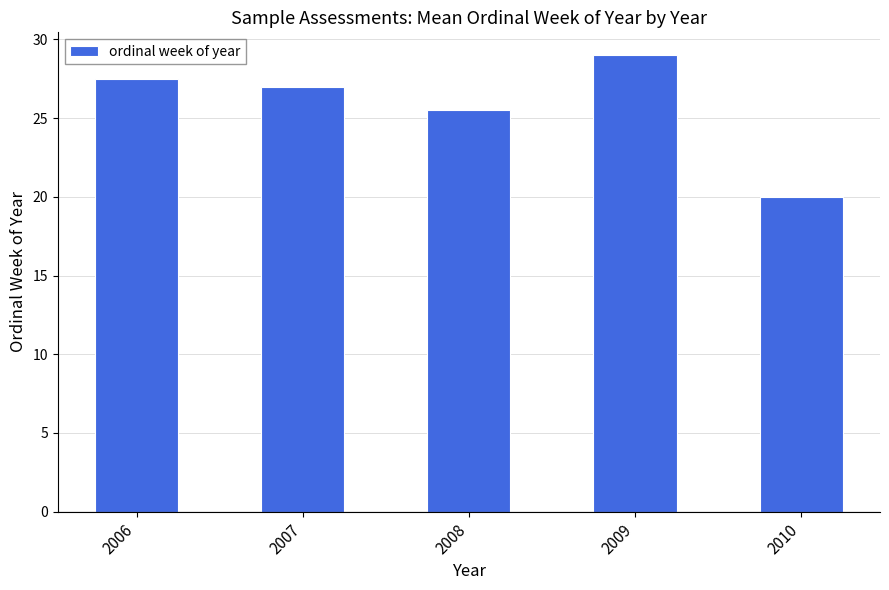

What is the difference between the maximum and second lowest values?

3.5